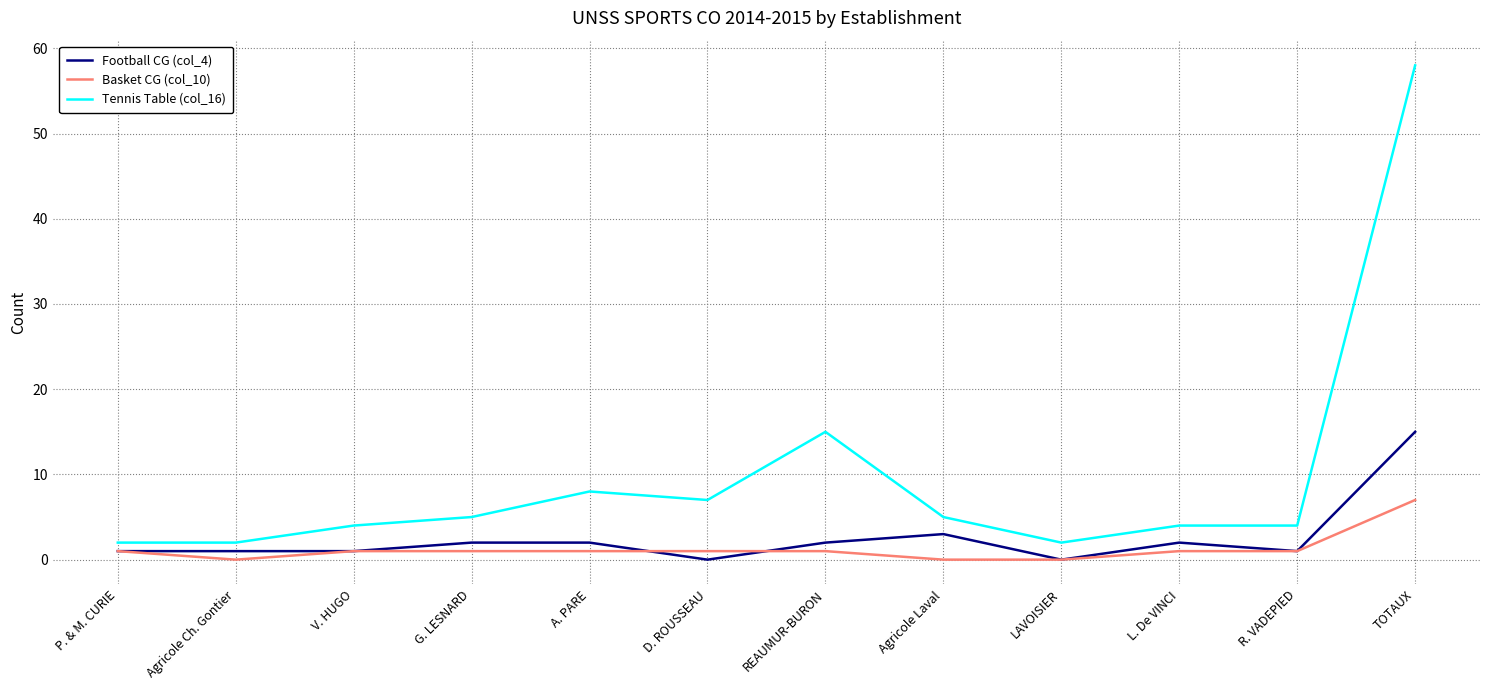

Is it true that Football CG (col_4) equals 3 at Agricole Laval?

True